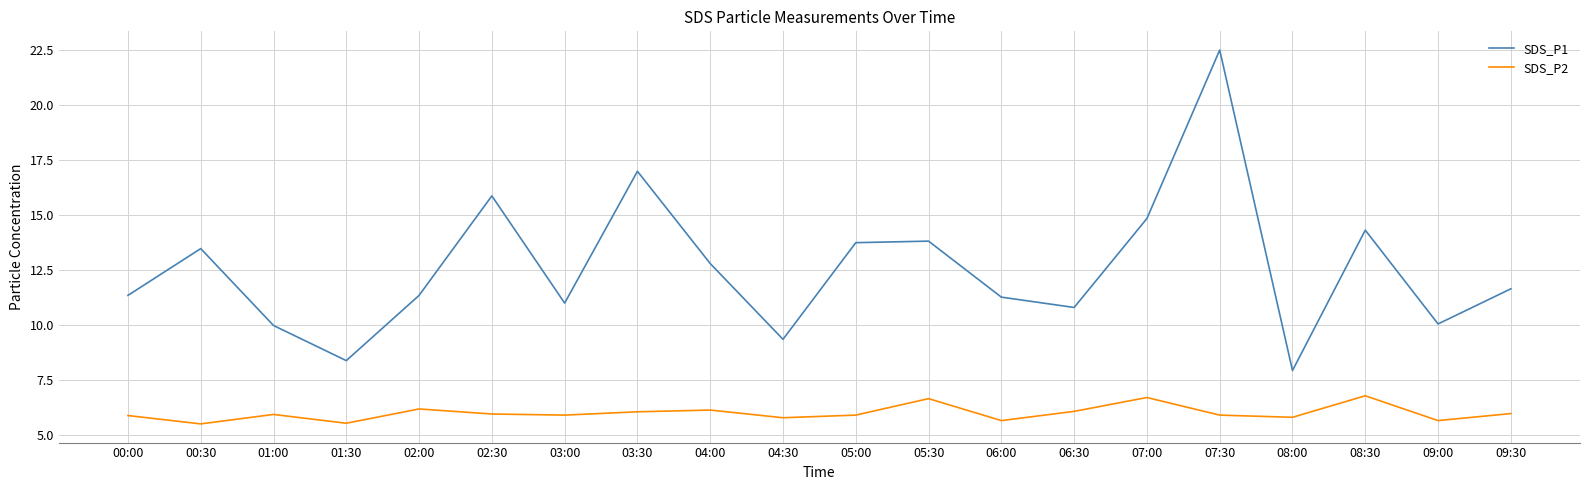

List the series in order of their overall mean, lowest first.

SDS_P2, SDS_P1